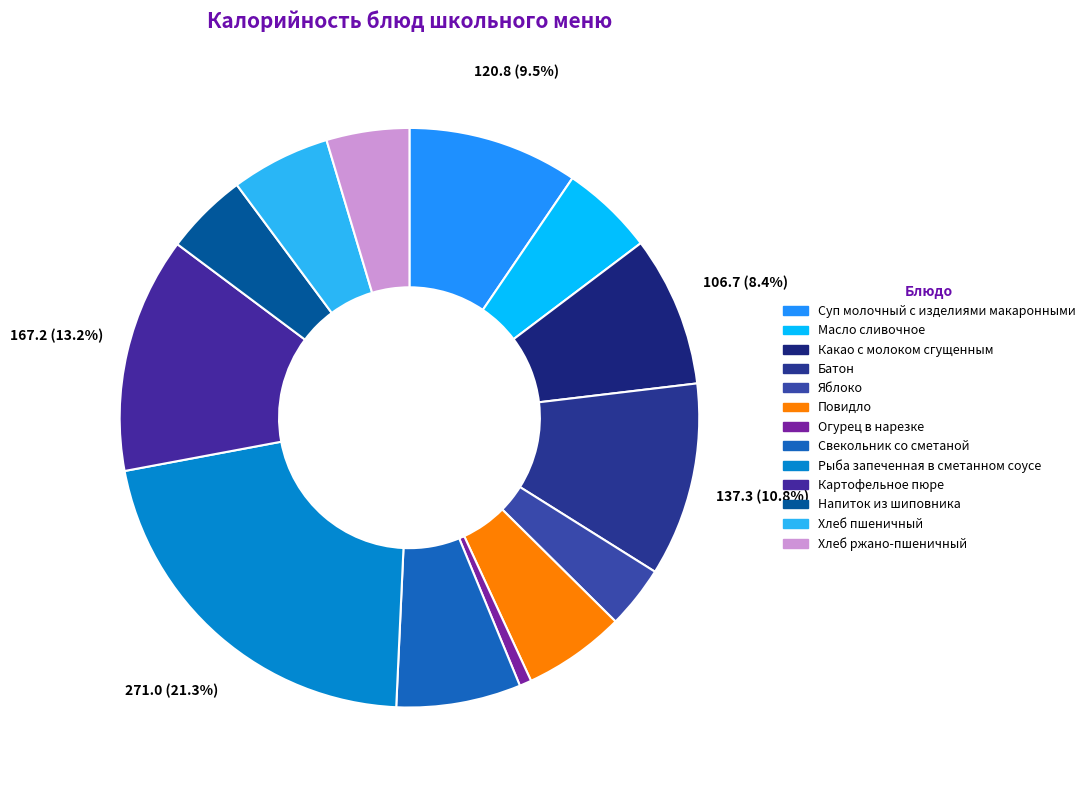

Which has a higher value, Свекольник со сметаной or Хлеб ржано-пшеничный?

Свекольник со сметаной